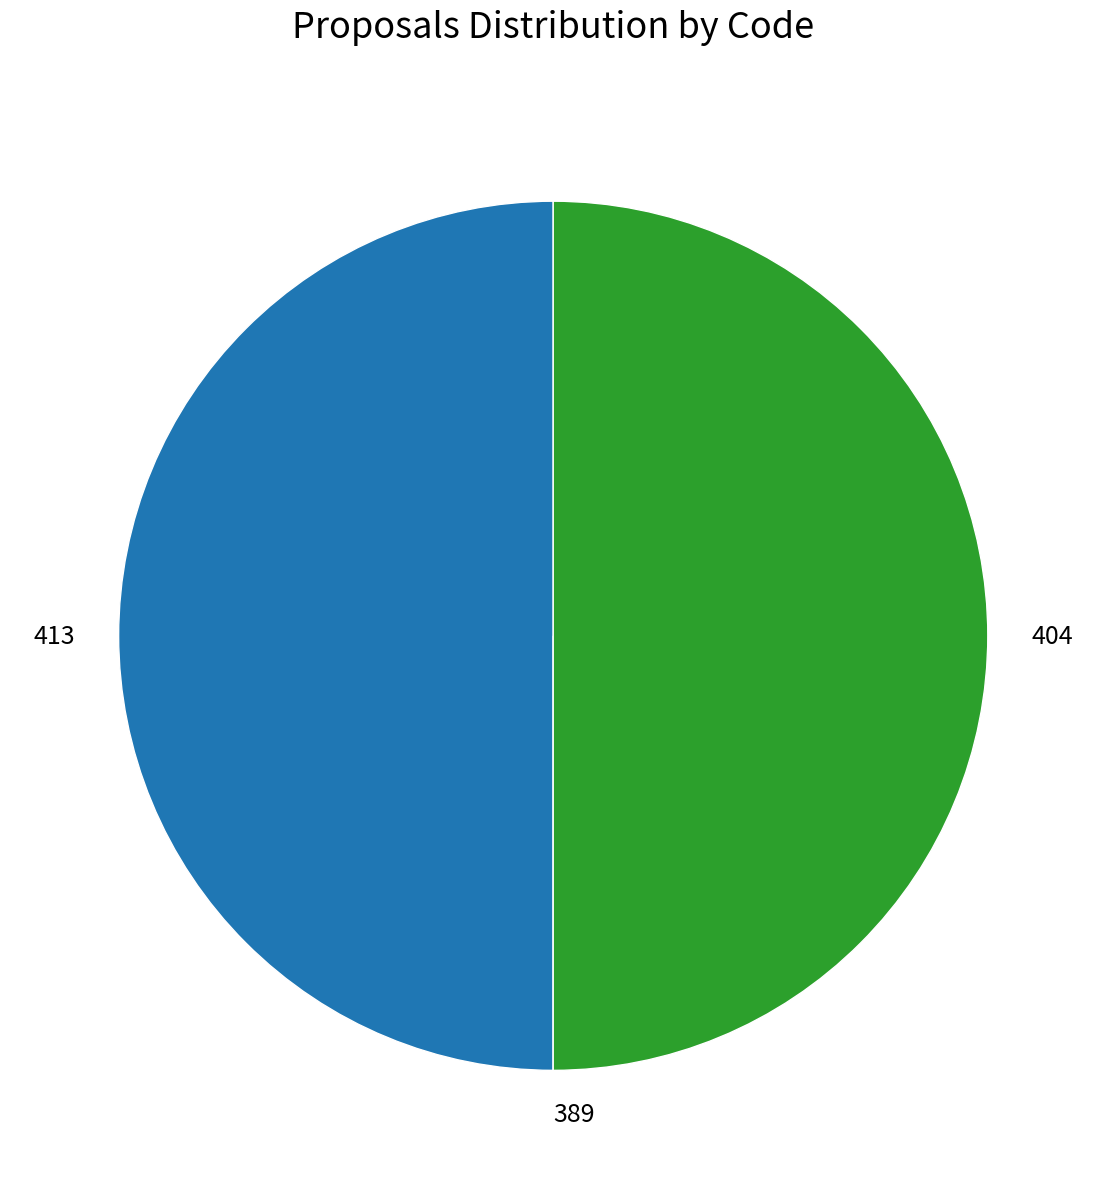

Is the sum of 404 and 413 greater than half?

Yes